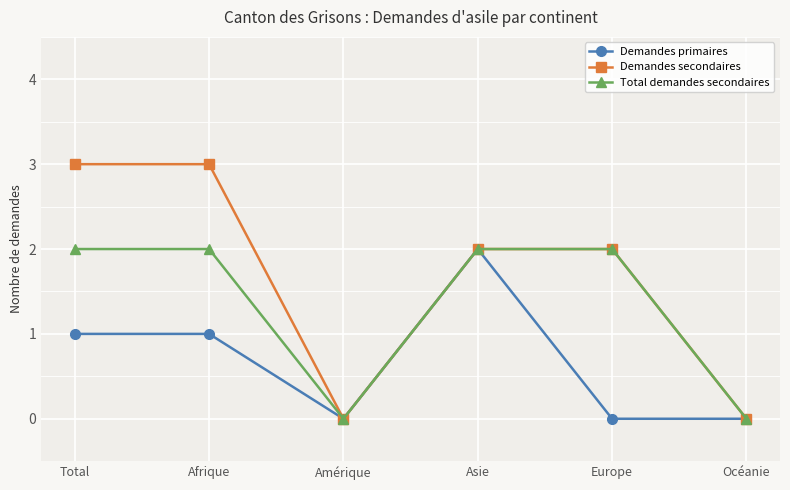

What is the difference between the maximum and second lowest values in the Total demandes secondaires series?

2